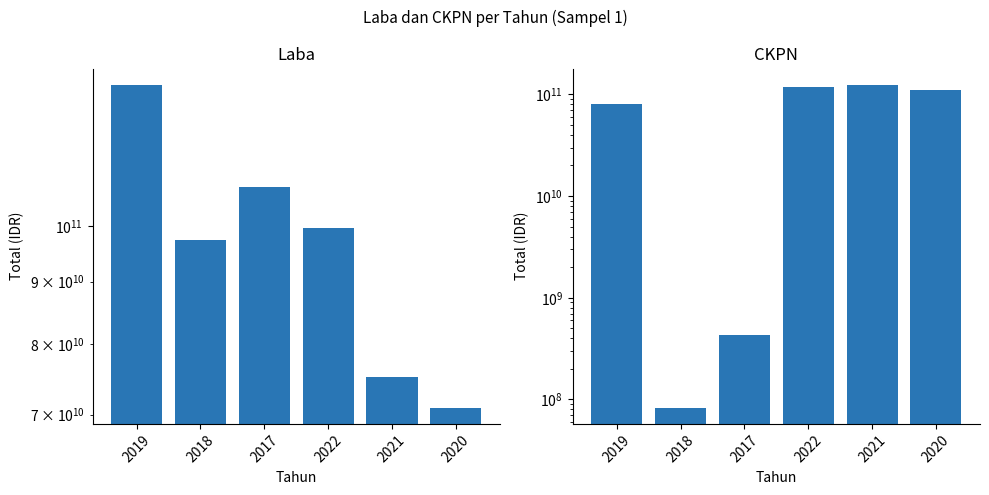

What are all the series names shown in the legend?

Laba, CKPN